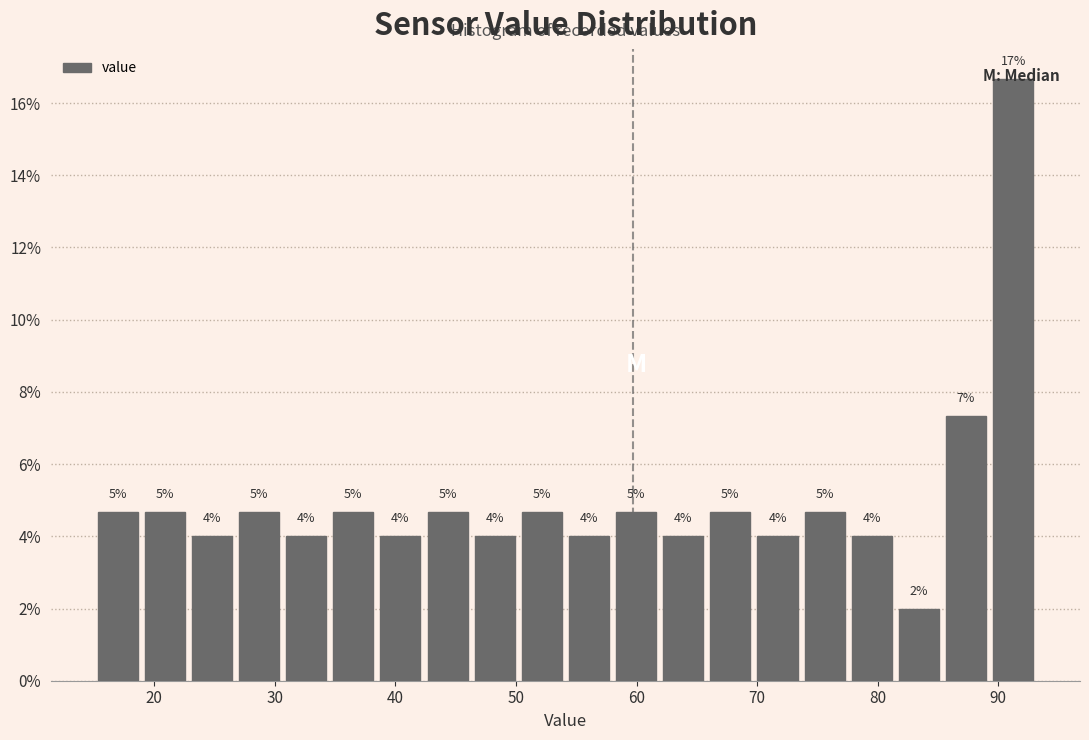

Read against the x-axis, roughly where is the centre of the tallest bar?

91